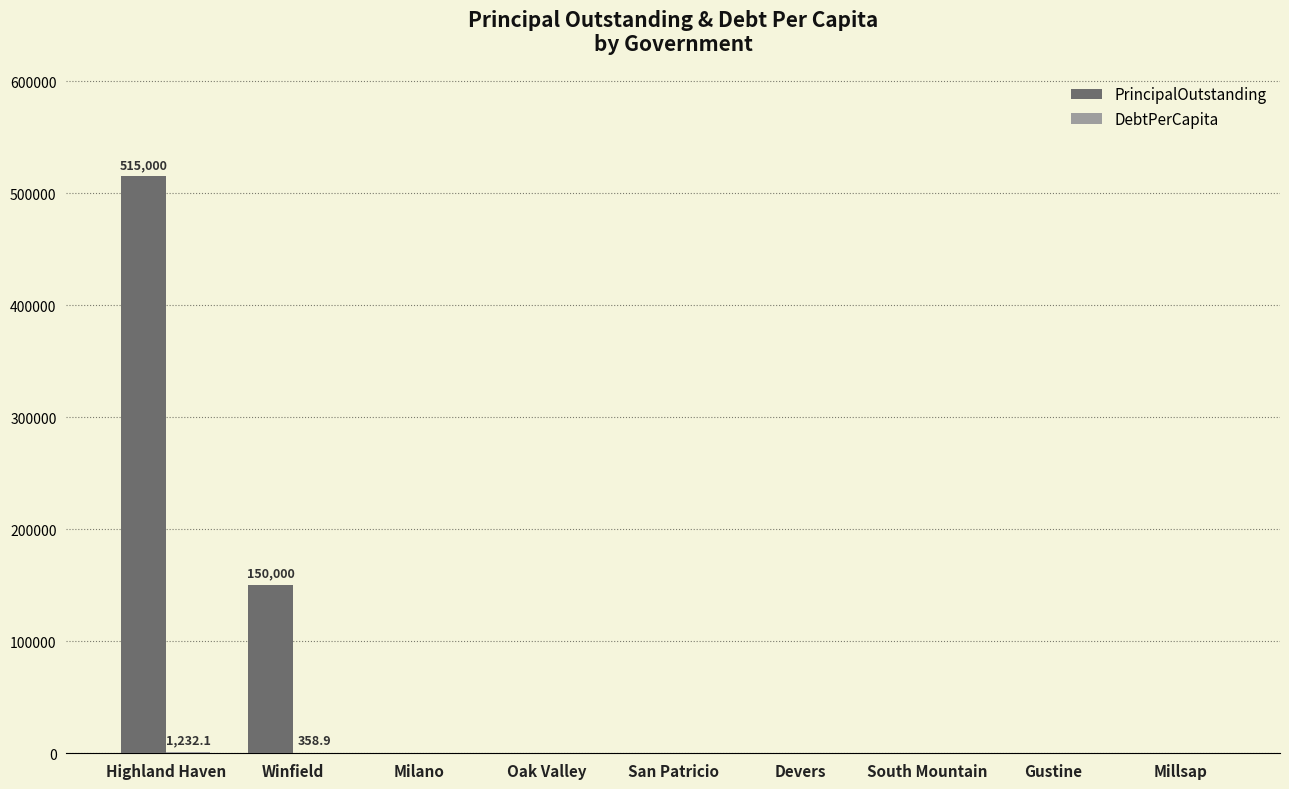

At which category is the sum across all series the highest?

Highland Haven